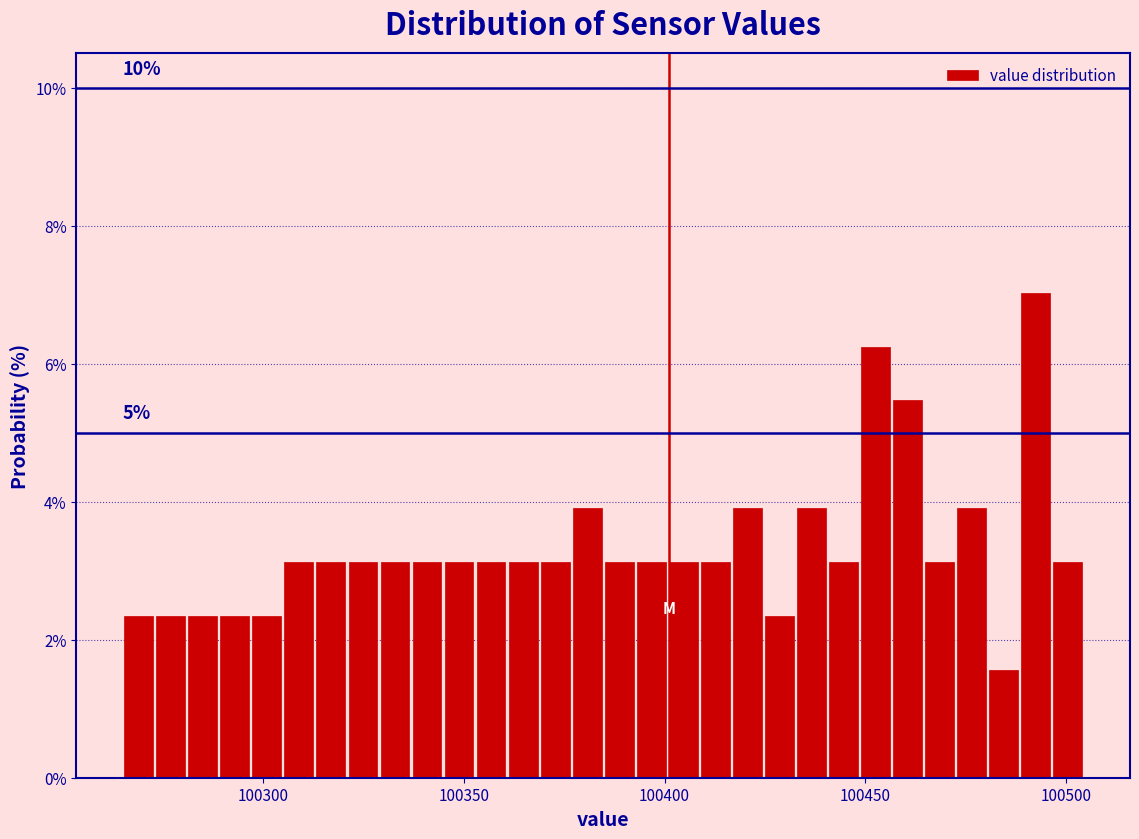

Read against the x-axis, roughly where is the centre of the tallest bar?

100490